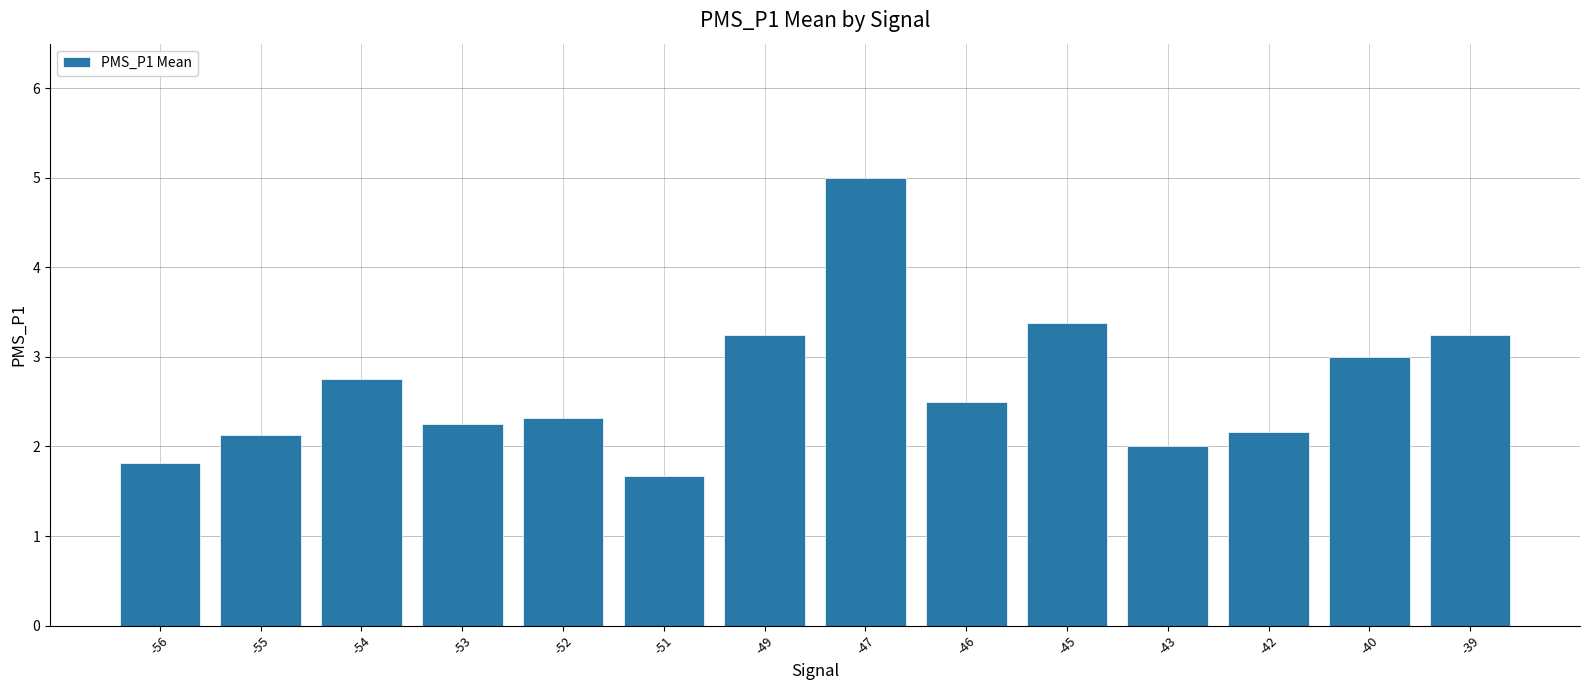

Which has a higher value, -49 or -40?

-49